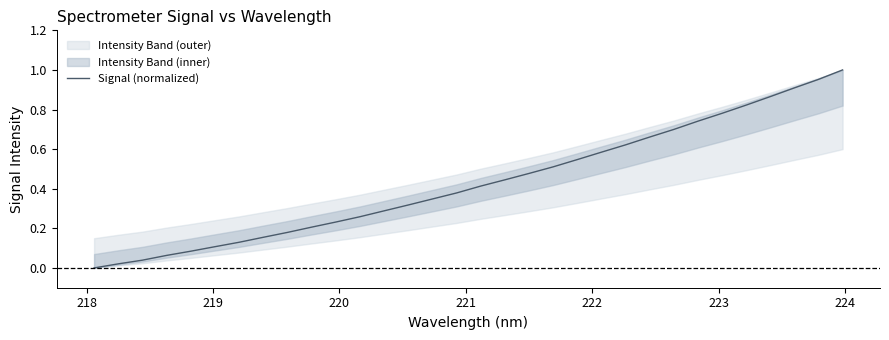

Is it true that the value at 20 is 0.2?

False